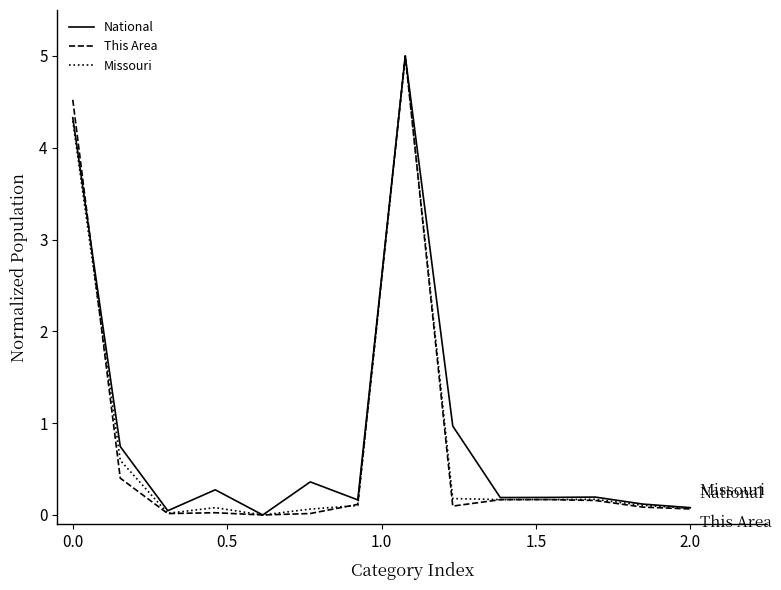

What is the maximum value shown in the chart?

5.0